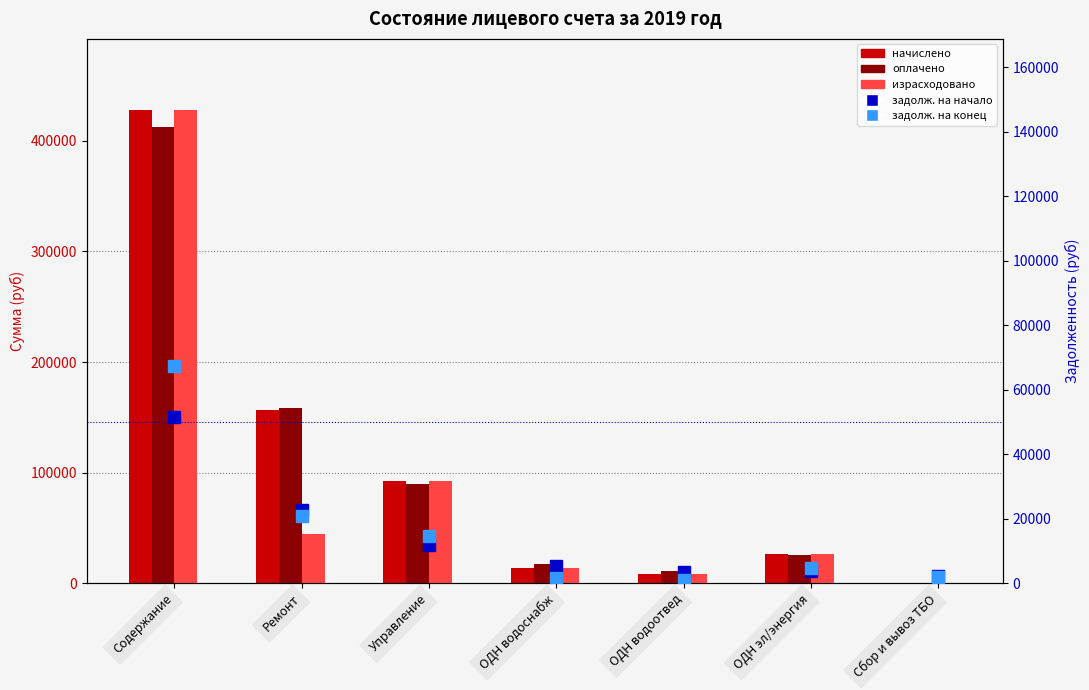

The value of оплачено at Управление is 89630.0. True or false?

True